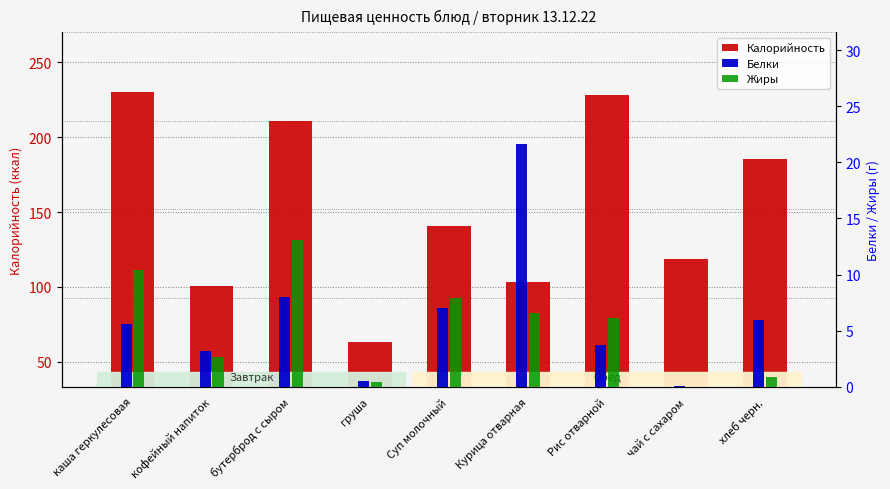

Reading left to right, what are all the values shown in this chart?

Калорийность: 230.0	100.6	211.0	63.5	141.0	103.3	228.0	118.5	185.4
Белки: 5.6	3.2	8.0	0.5	7.0	21.6	3.8	0.1	5.9
Жиры: 10.4	2.7	13.1	0.4	7.9	6.6	6.2	0.0	0.9